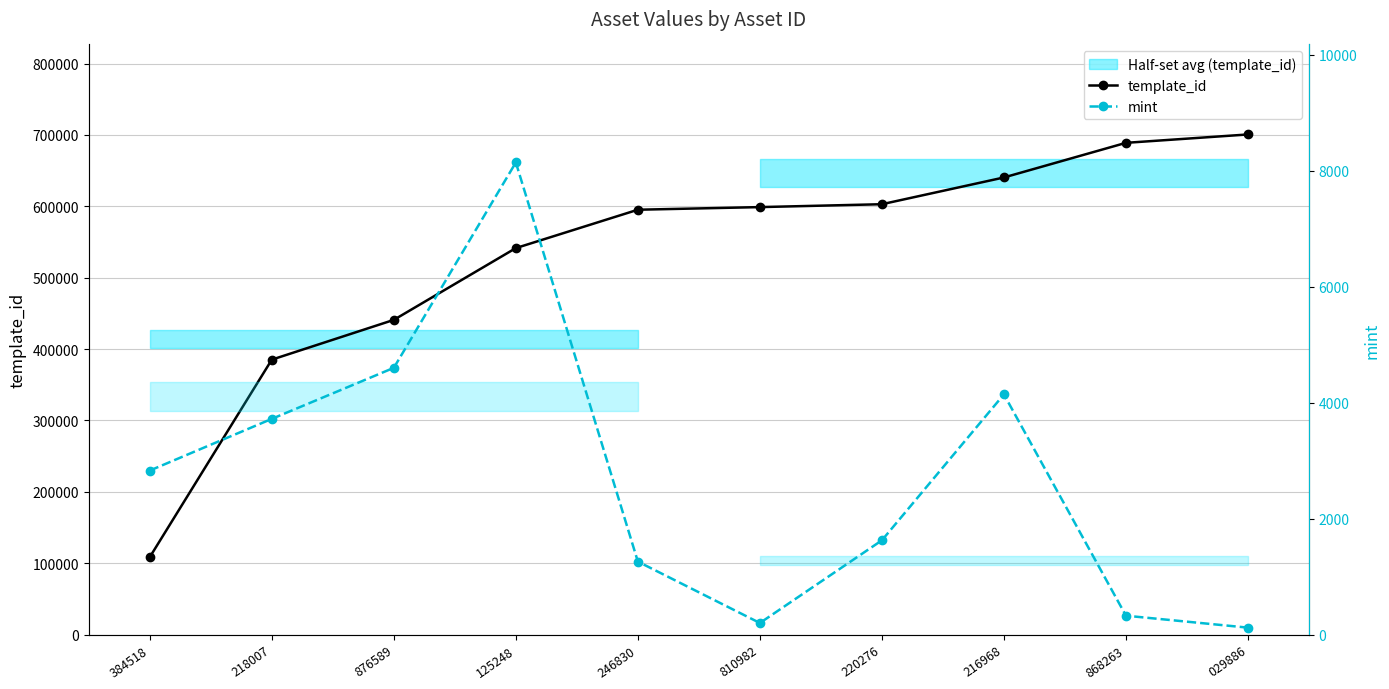

Reading right to left, transcribe all the data shown in this chart.

template_id: 700690	688956	640424	602942	598905	595229	541468	440886	385161	108484
mint: 119	325	4142	1625	199	1258	8142	4600	3720	2828